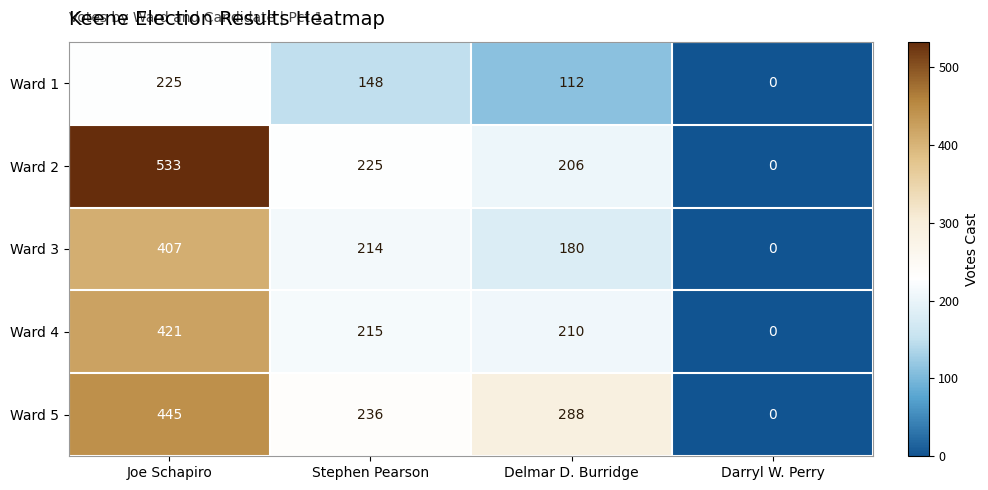

The Ward 5 series shows 236 at Stephen Pearson. True or false?

True